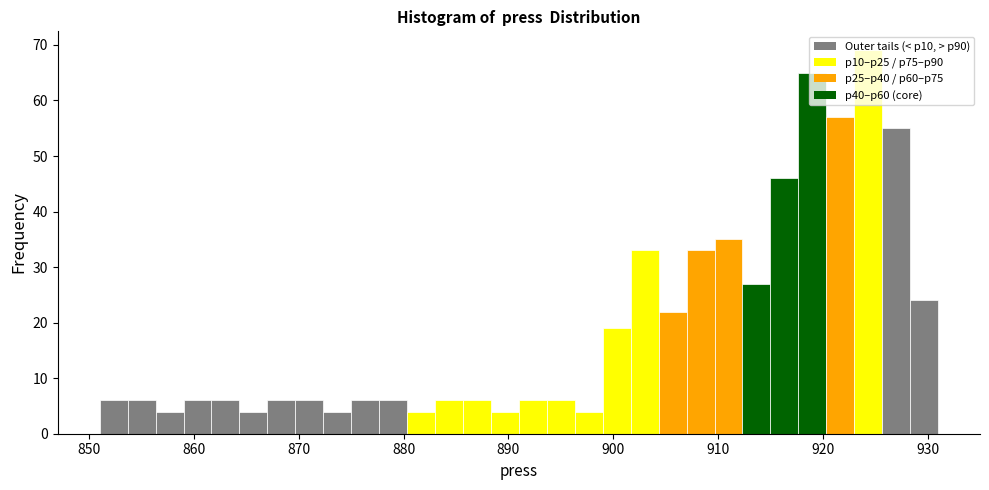

Read against the x-axis, roughly where is the centre of the tallest bar?

924